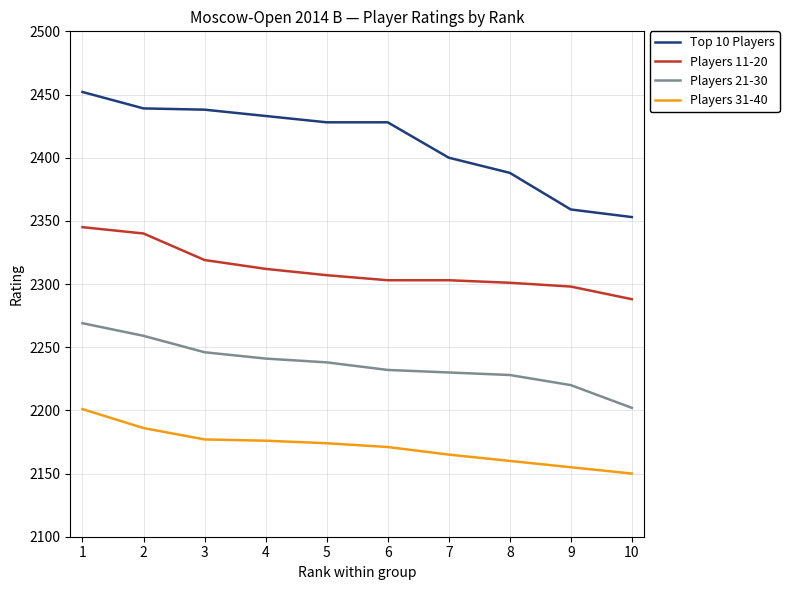

True or false: Players 11-20 and Players 21-30 cross at least once.

False